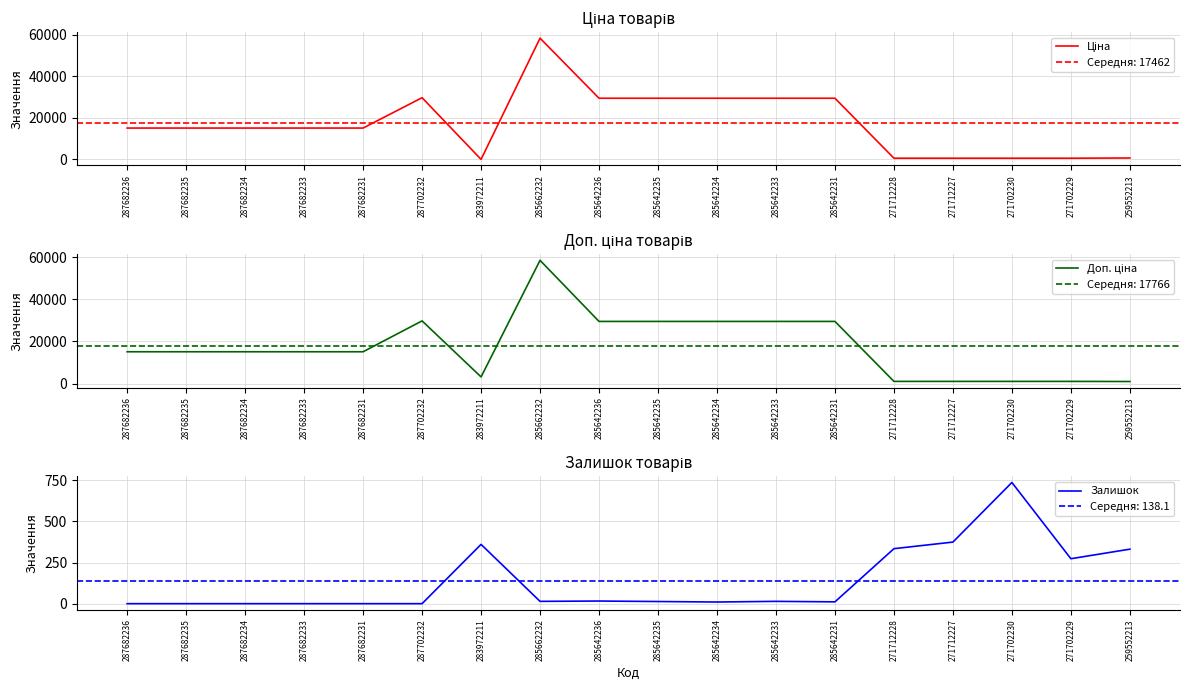

What is the total value across all series at 285662232?

116867.1